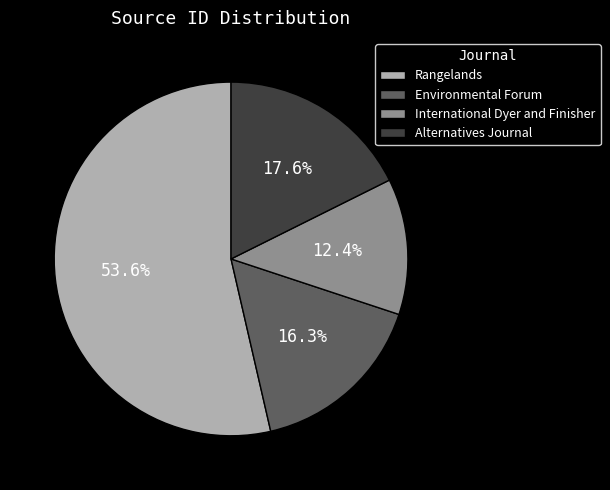

What is the largest slice in the pie chart?

Rangelands